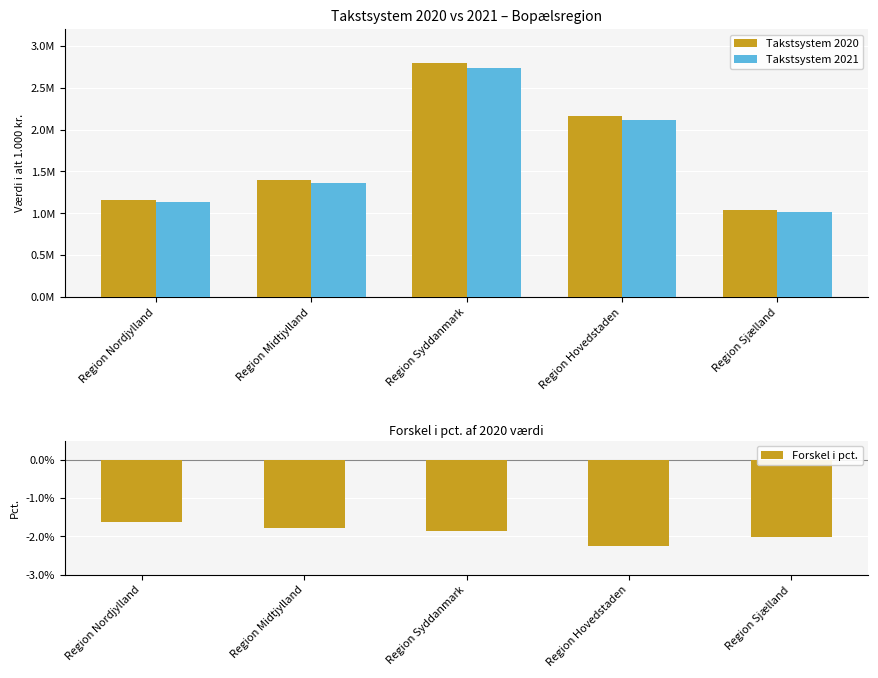

What is the label of the 3rd bar from the left?

Region Syddanmark